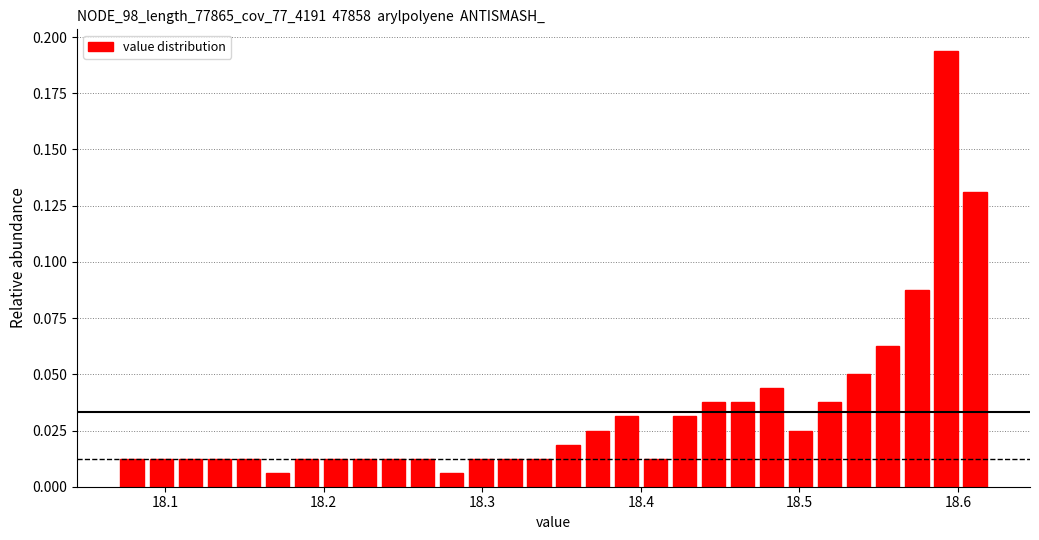

Read against the x-axis, roughly where is the centre of the tallest bar?

18.59